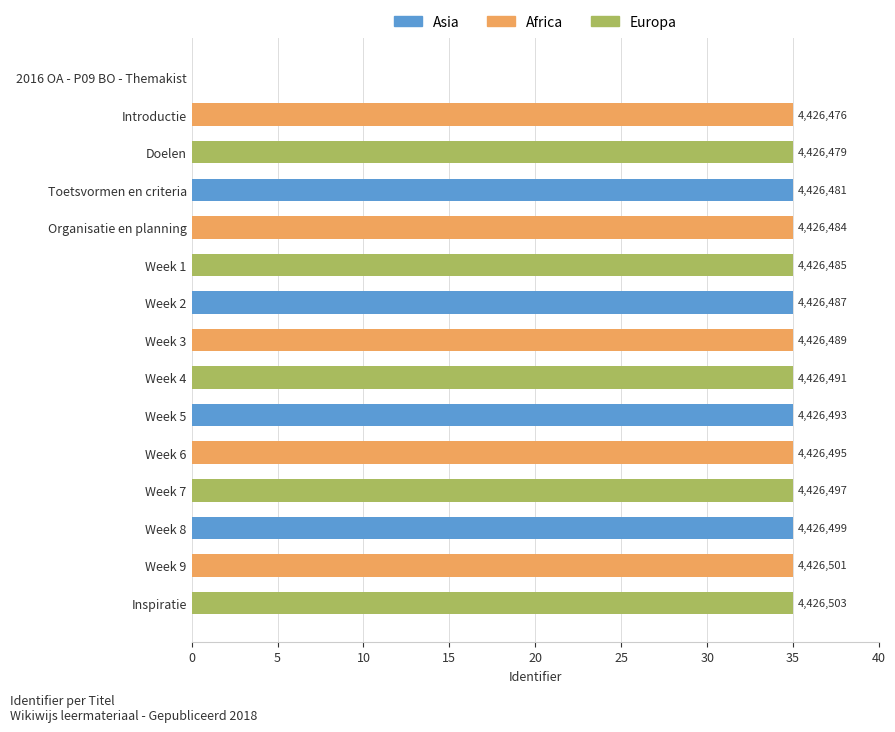

The chart shows a value of 35.0 at Toetsvormen en criteria. True or false?

True